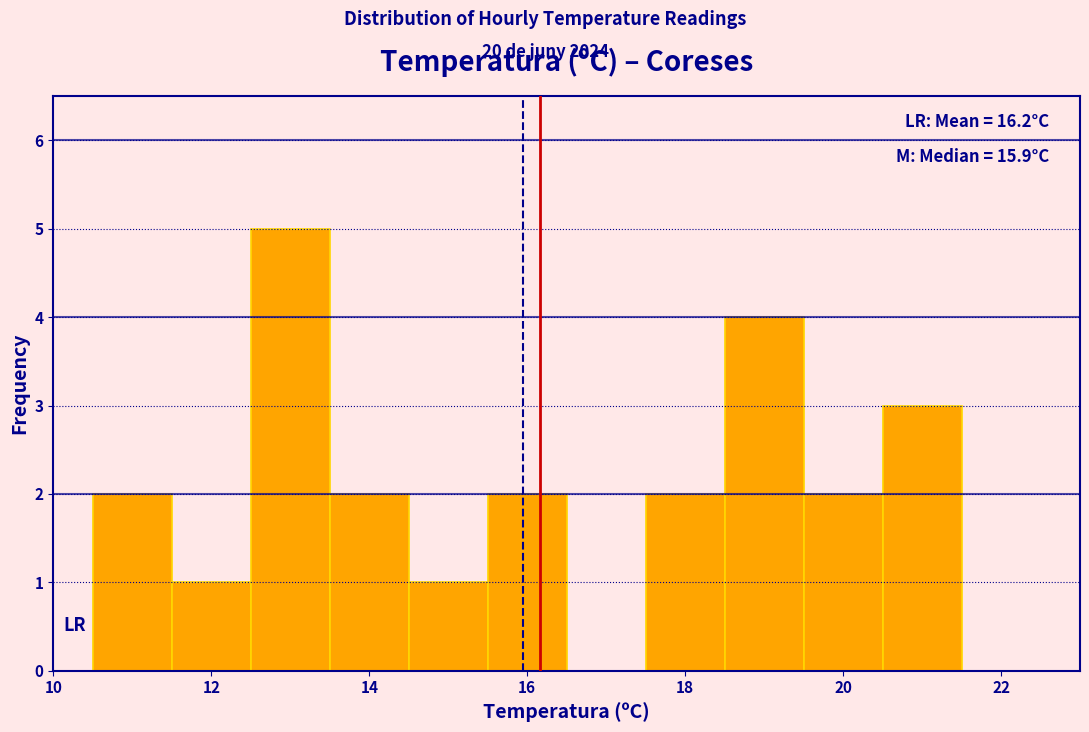

Which range on the x-axis has the tallest bar?

12.5 to 13.5